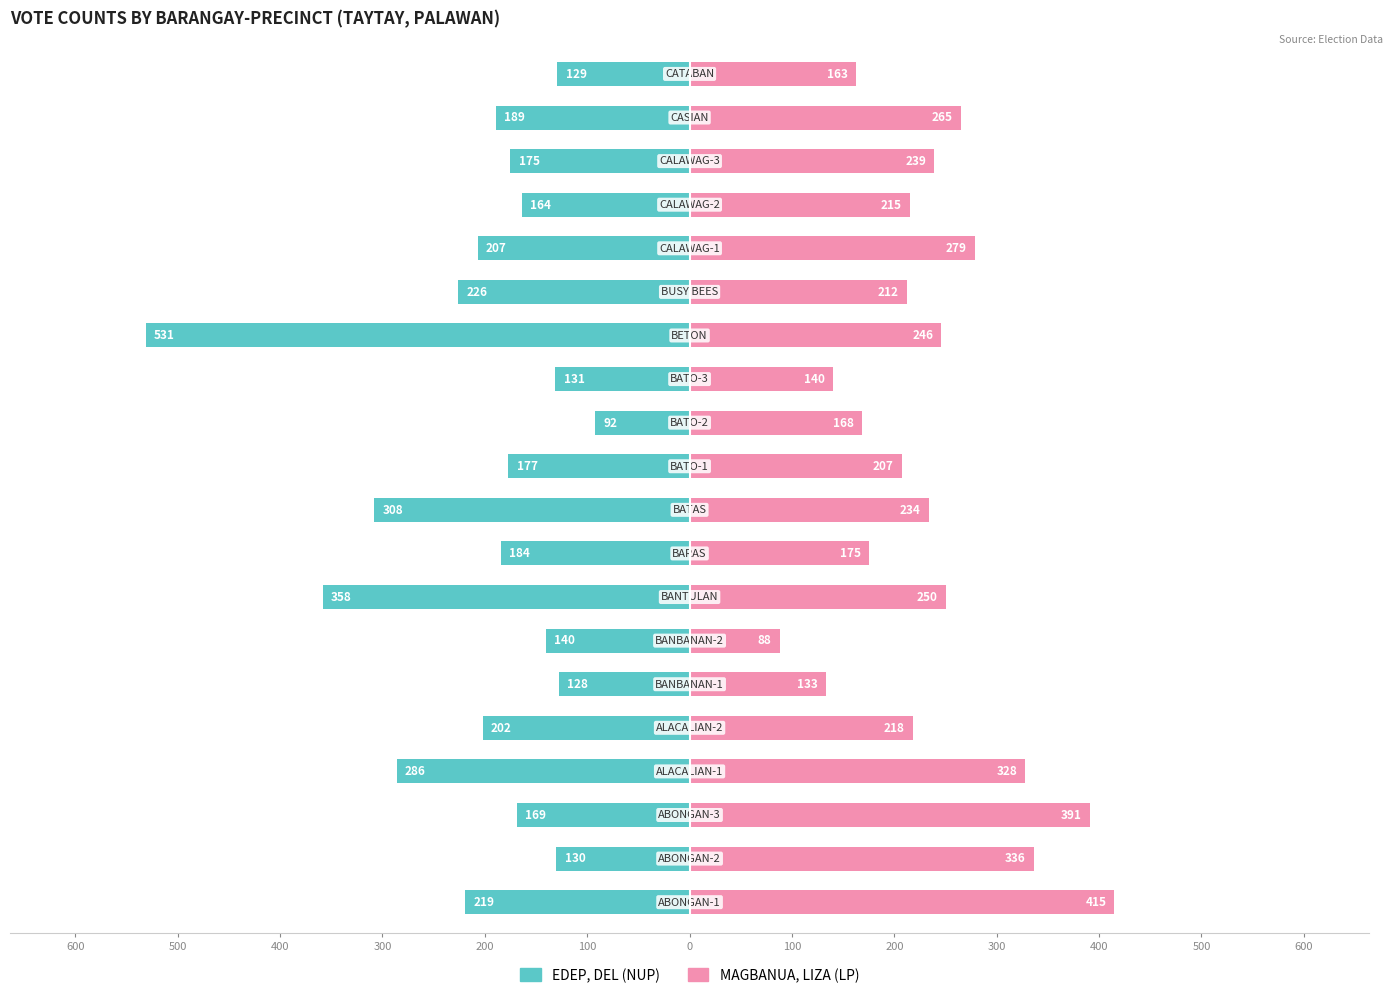

The MAGBANUA, LIZA (LP) series shows 39 at 100. True or false?

False